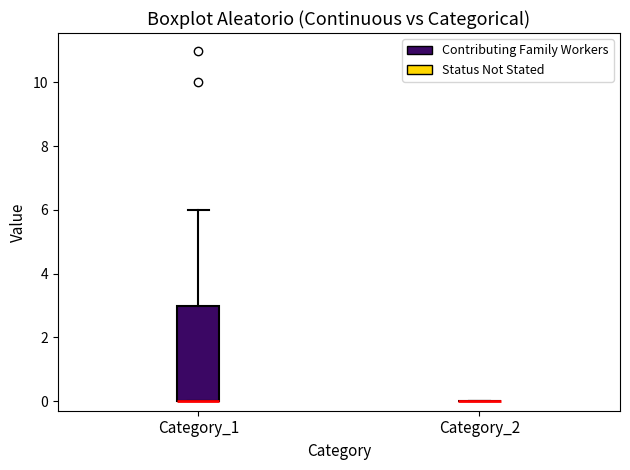

Reading left to right, read every box against the y-axis: the position of its median line, the range the box covers, and the ends of its whiskers. The values are not printed on the chart, so give them approximately, as read against the axis.

Category_1: median 0 (drawn on the box's lower edge), box 0 to 3, whiskers 0 to 6
Category_2: box collapsed to a line at 0, whiskers 0 to 0